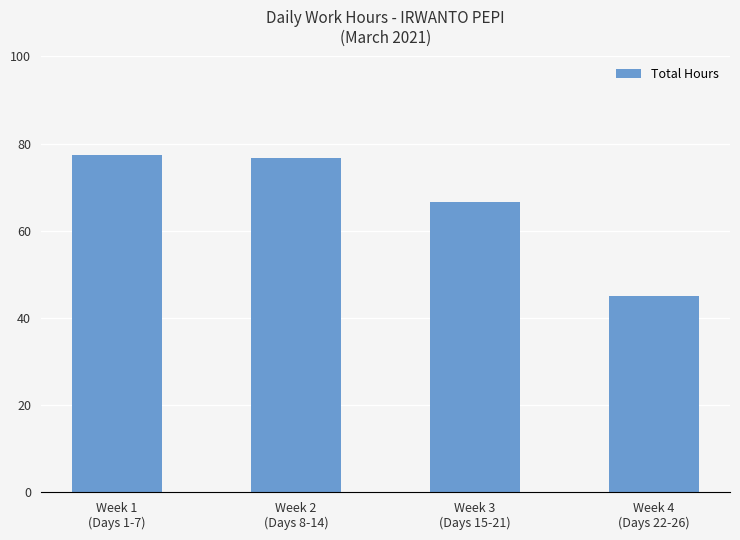

Reading left to right, extract all data points from this chart.

77.3	76.6	66.7	45.0